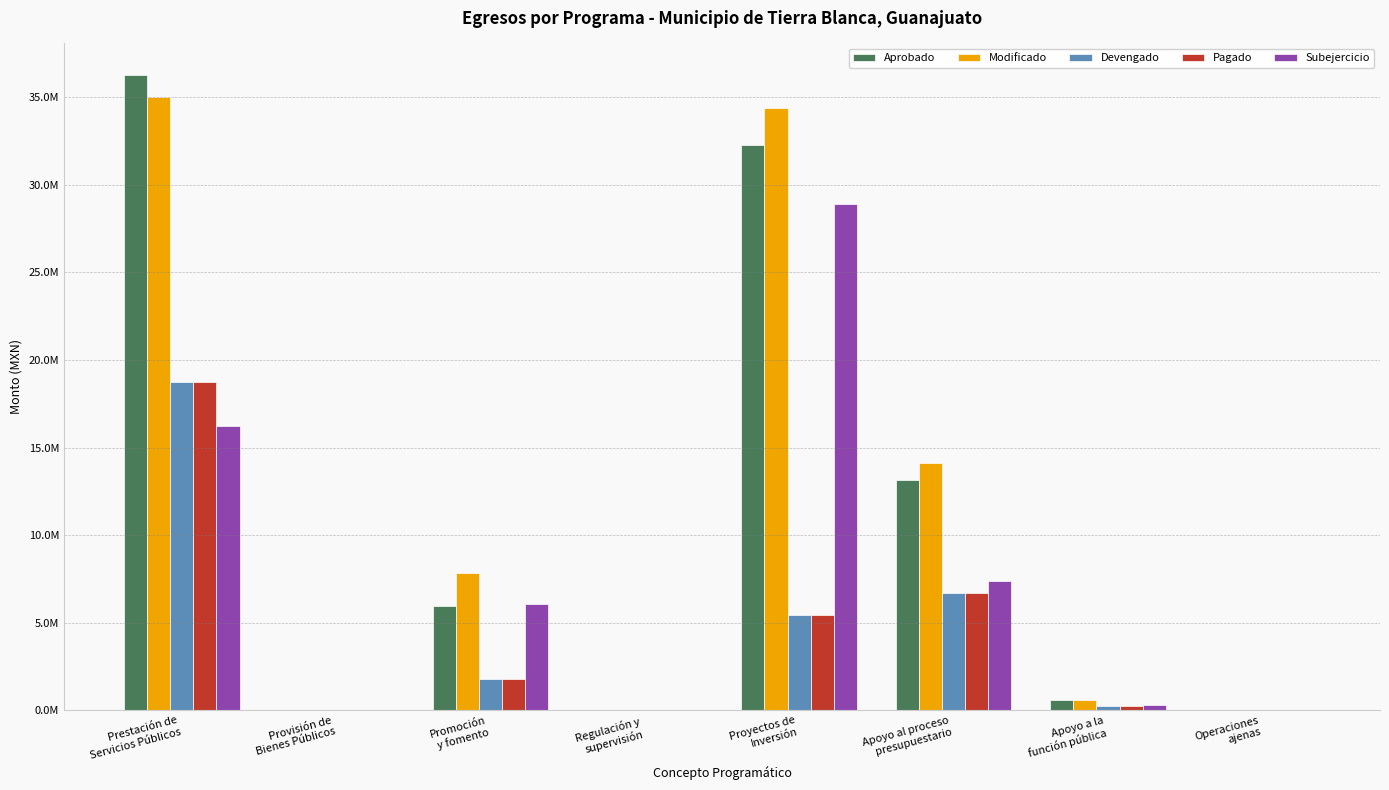

What is the sum of all Devengado values?

32972589.6